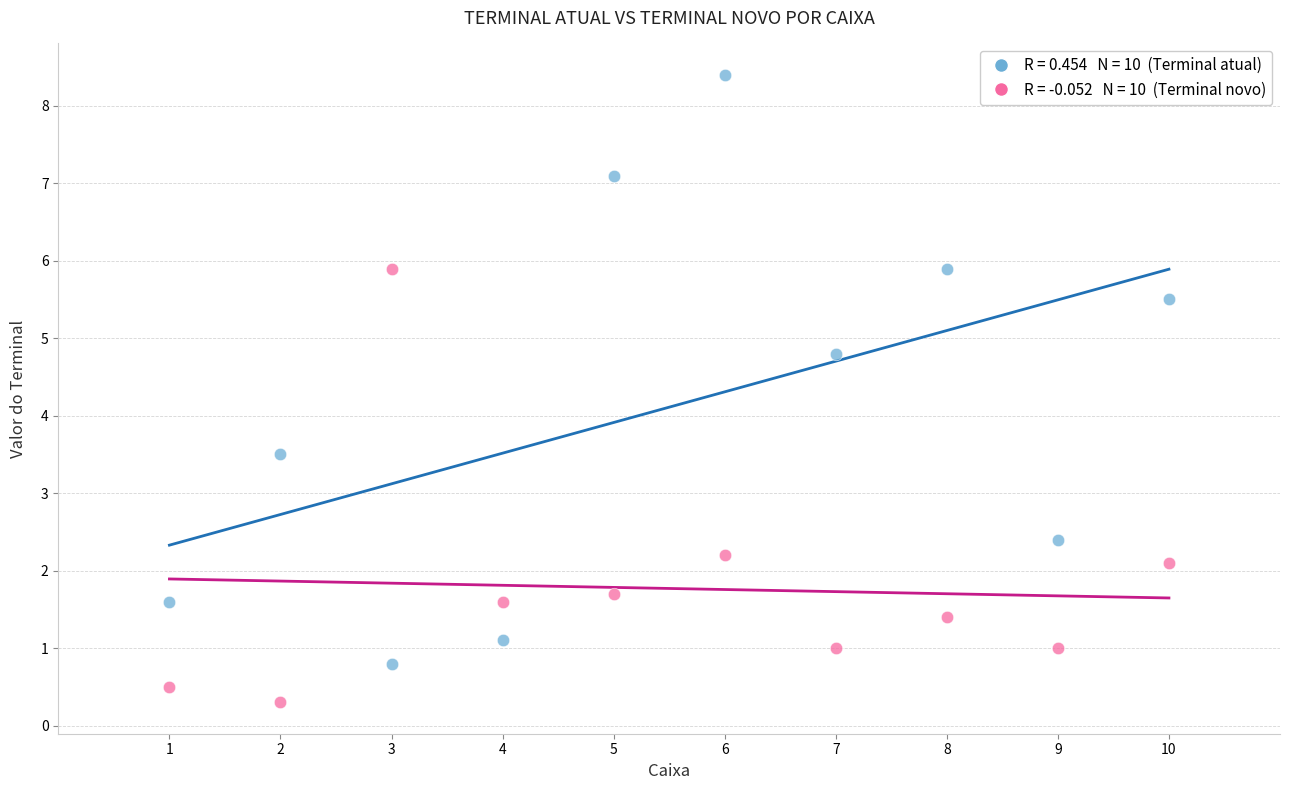

Across all data points, what is the range of Y values (max minus min)?

8.1